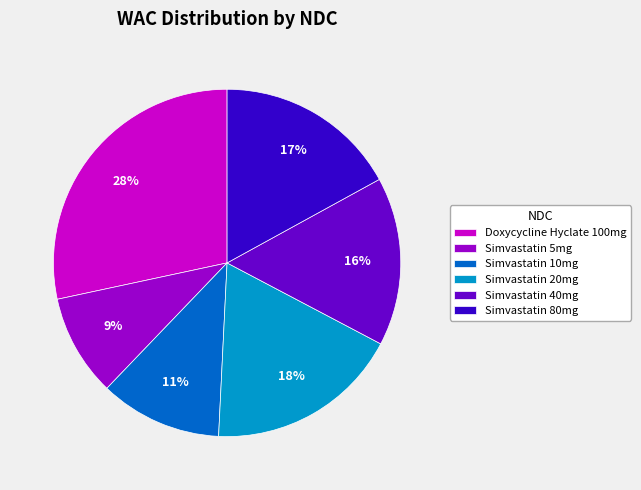

To the nearest percent, what percentage of the pie is Simvastatin 10mg?

11%